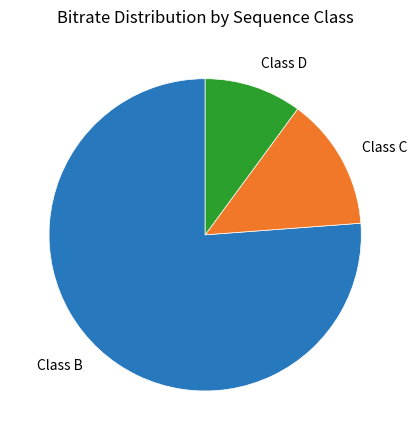

Rank the categories by value from lowest to highest.

Class D, Class C, Class B